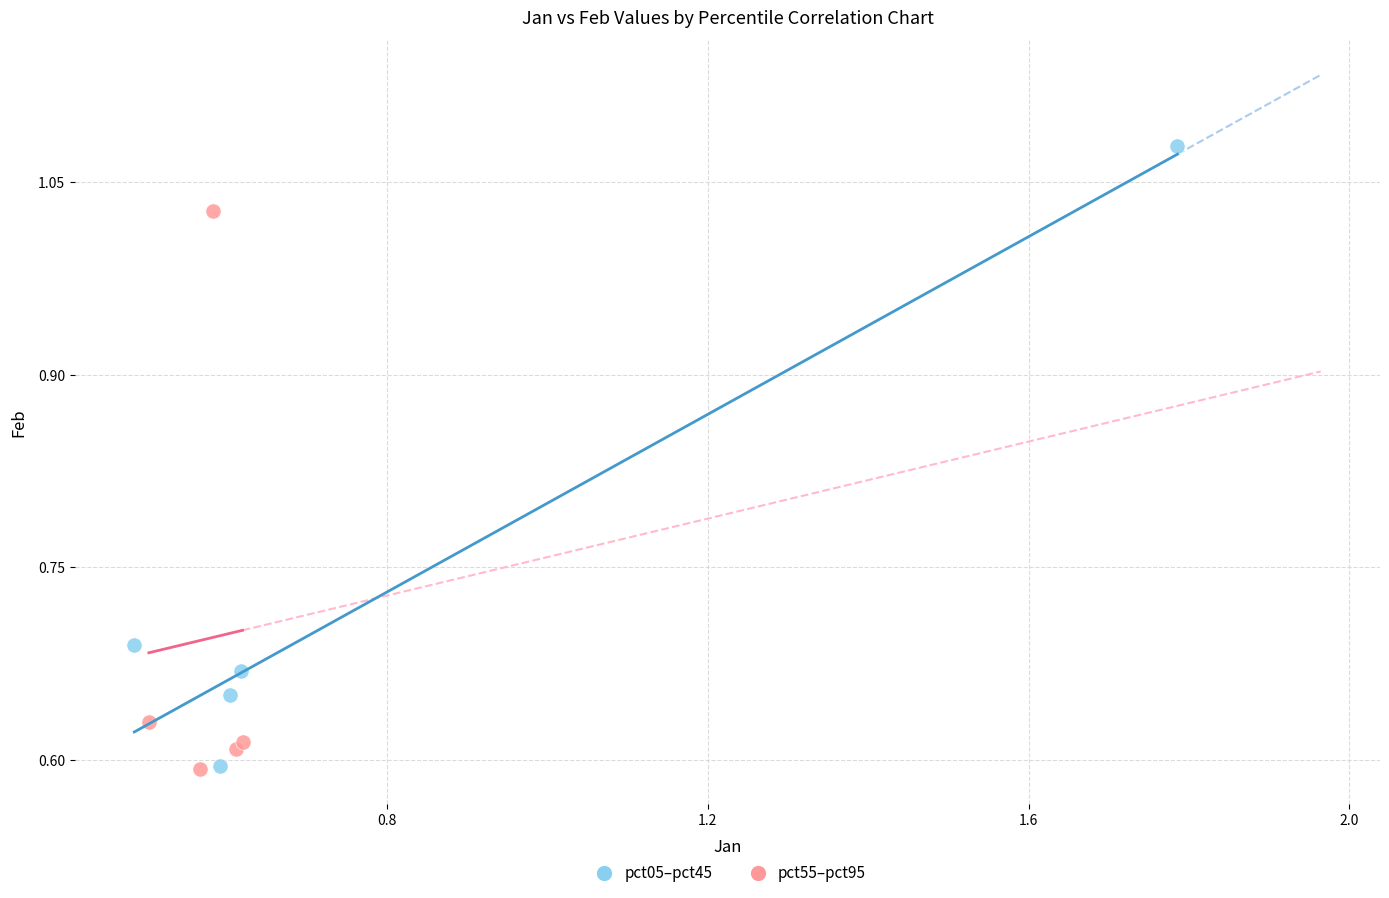

What are all the series names shown in the legend?

pct05–pct45, pct55–pct95